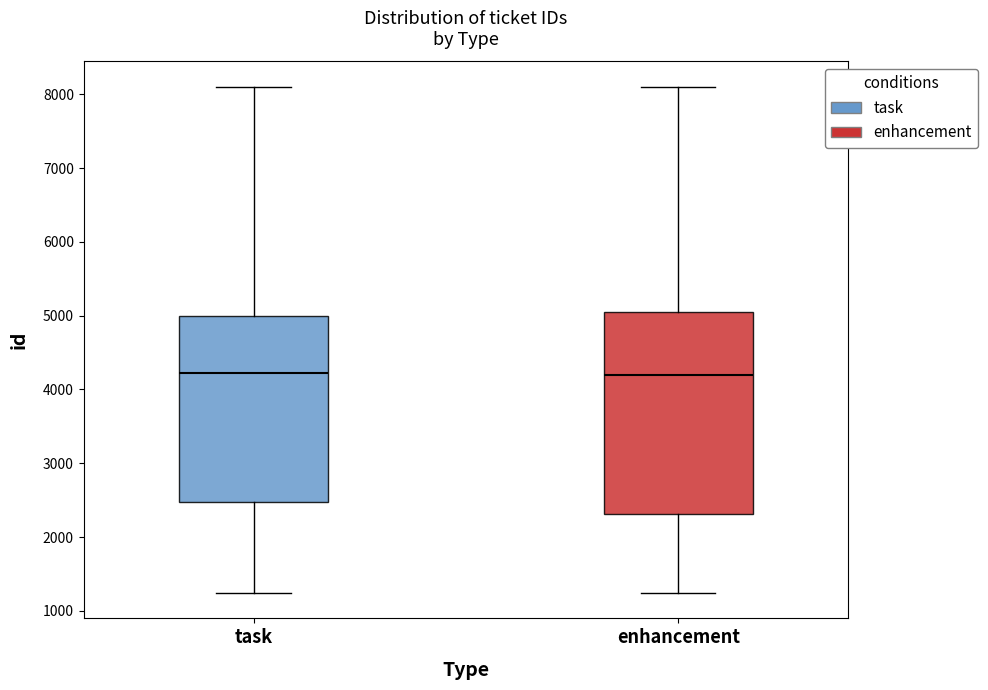

Comparing the boxes themselves (not the whiskers), which one is the tallest?

enhancement